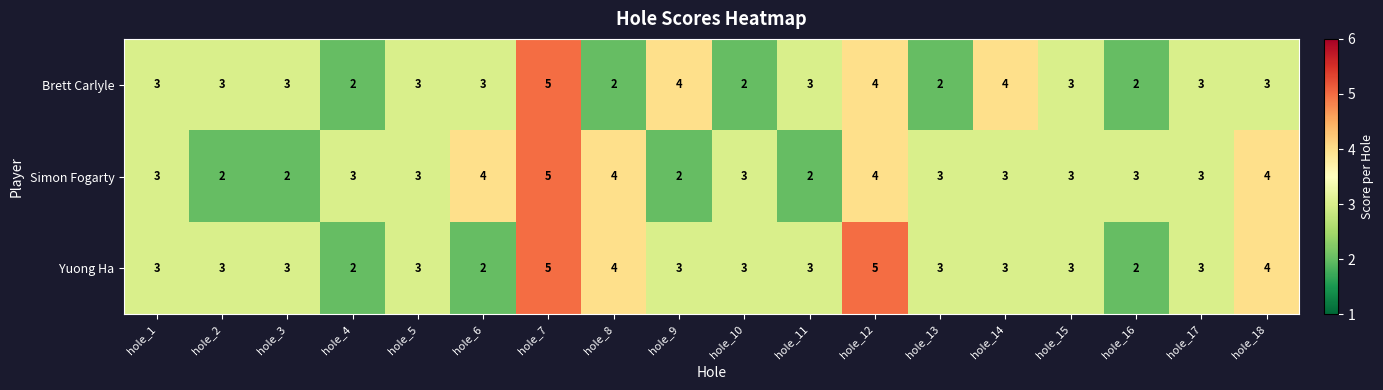

Is the value of Simon Fogarty at hole_15 greater than the value of Yuong Ha at hole_6?

Yes